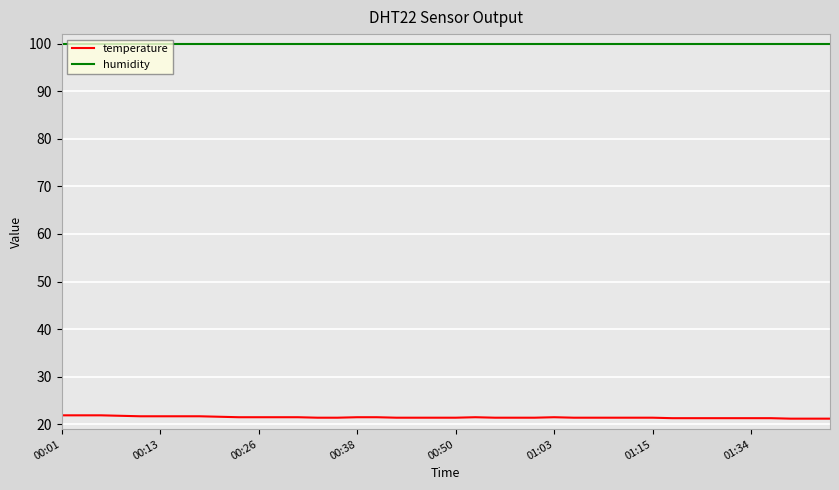

Rank the series by their maximum value, from highest to lowest.

humidity, temperature